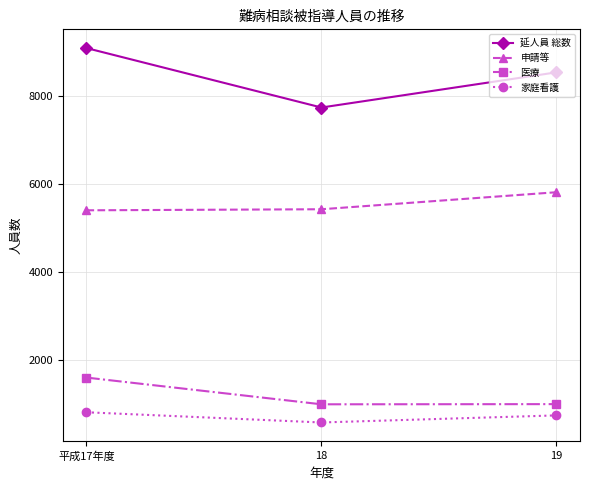

How many categories are shown in the chart?

3